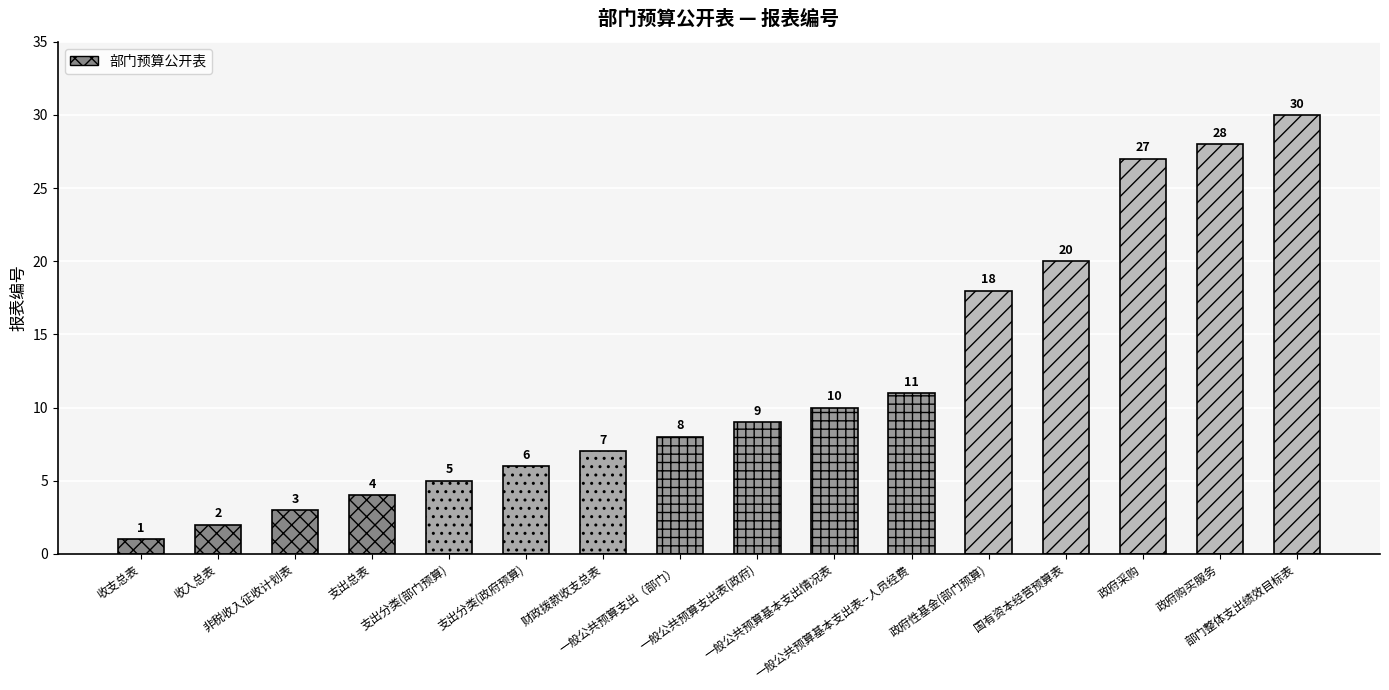

What is the change in value from 一般公共预算基本支出表--人员经费 to 国有资本经营预算表?

+9